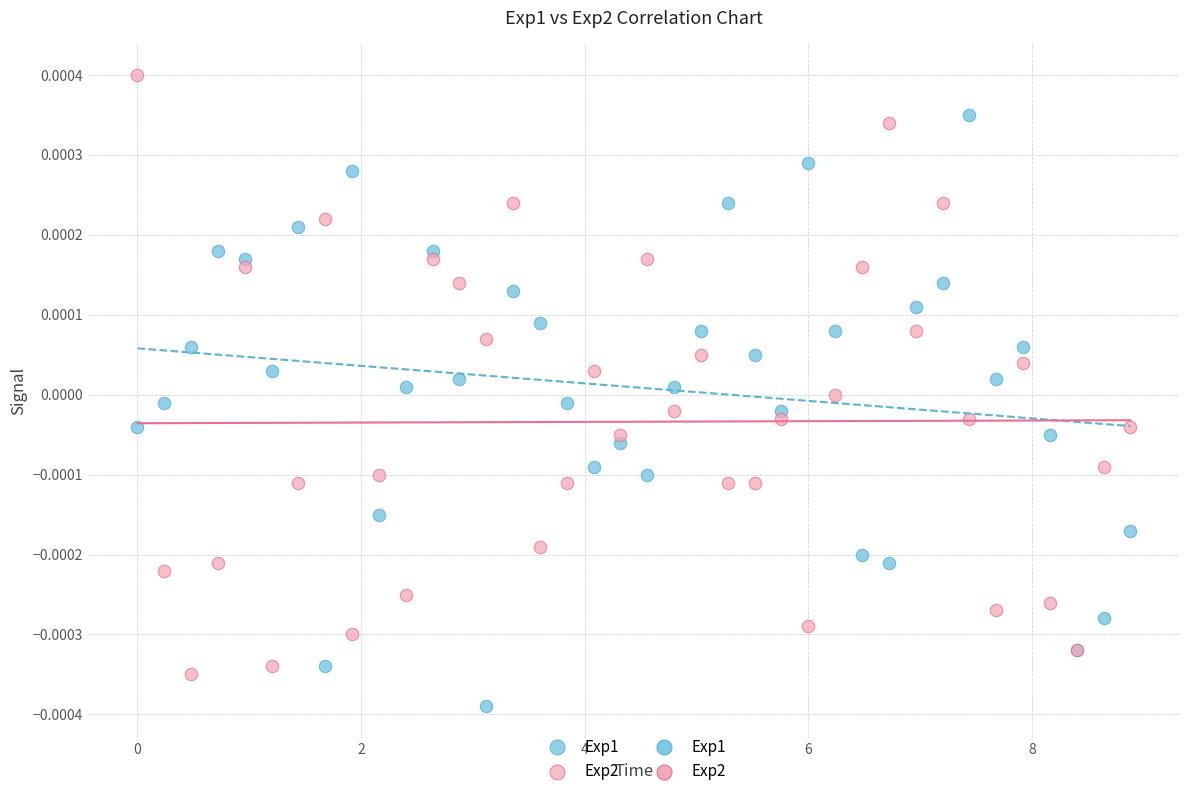

Which series contains the highest Y value?

Exp2